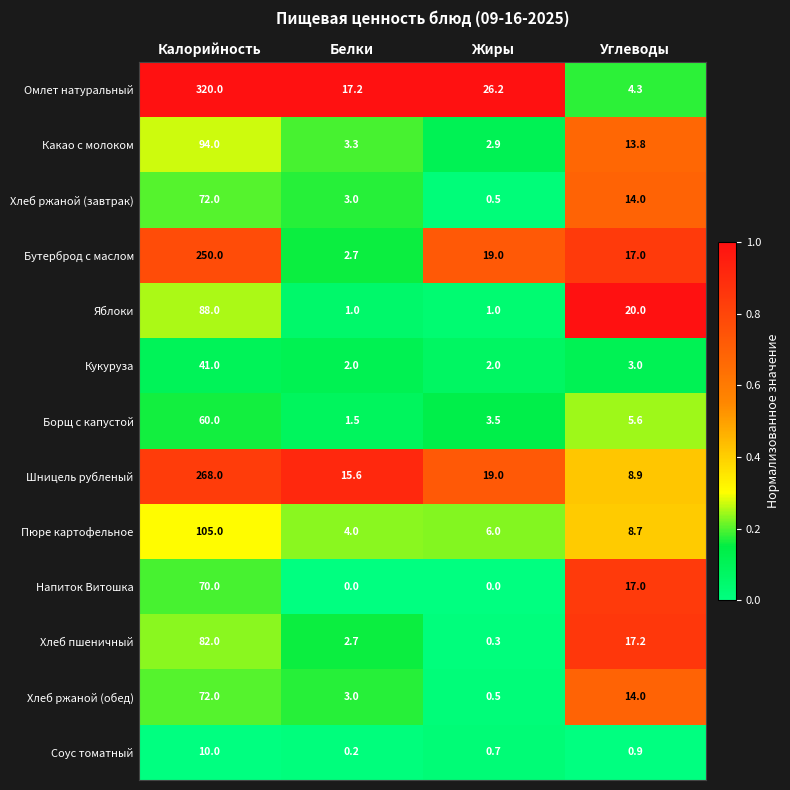

Is the value of Бутерброд с маслом at Белки greater than the value of Шницель рубленый at Углеводы?

No